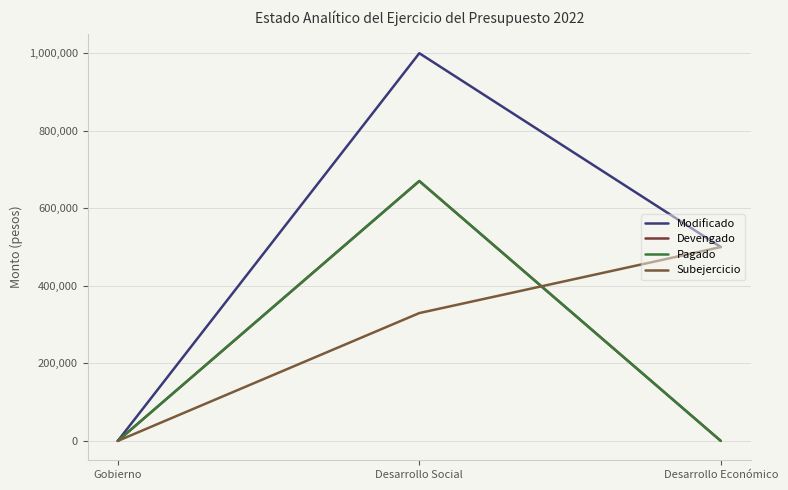

Is this an area chart (filled region under the line)?

No